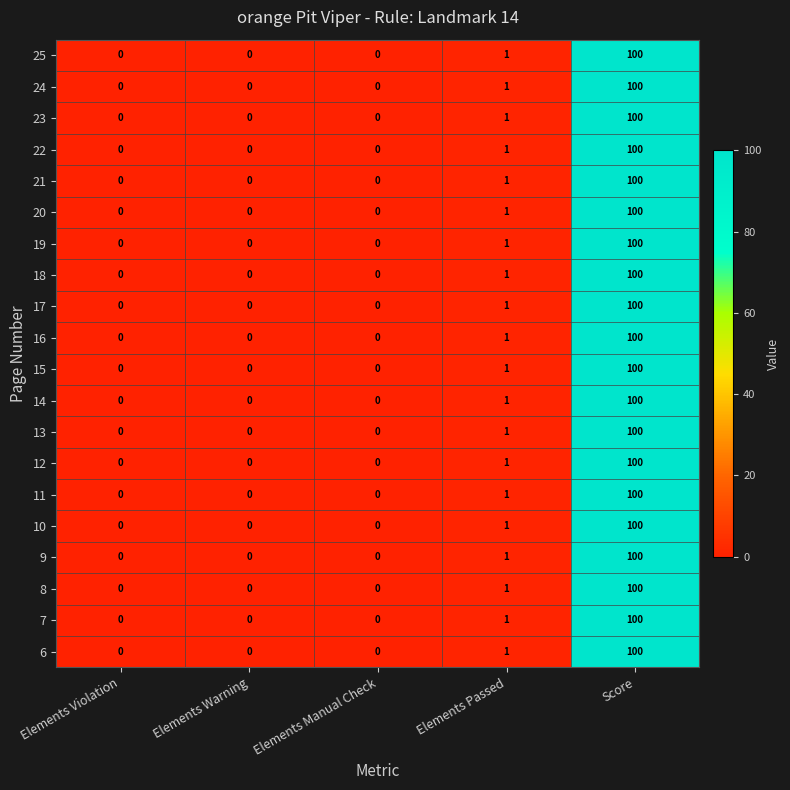

What is the maximum value shown in the chart?

100